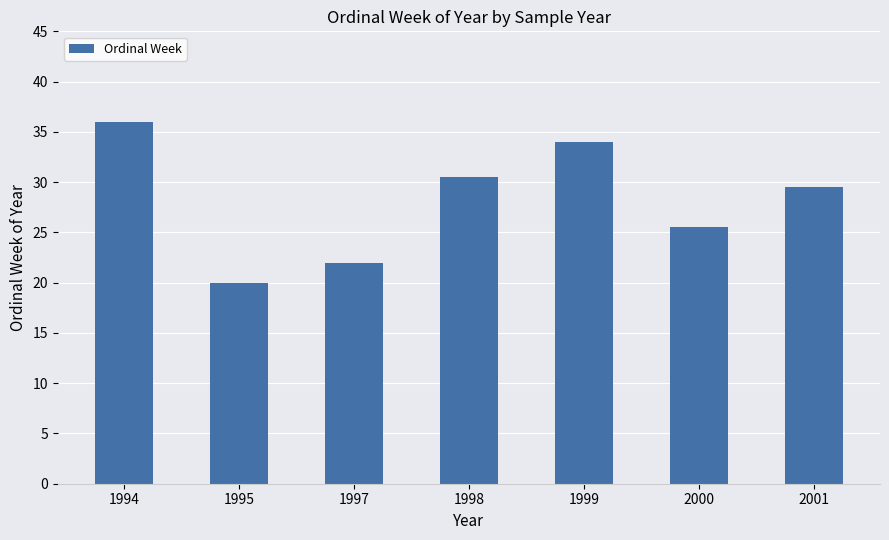

What is the minimum value shown in the chart?

20.0